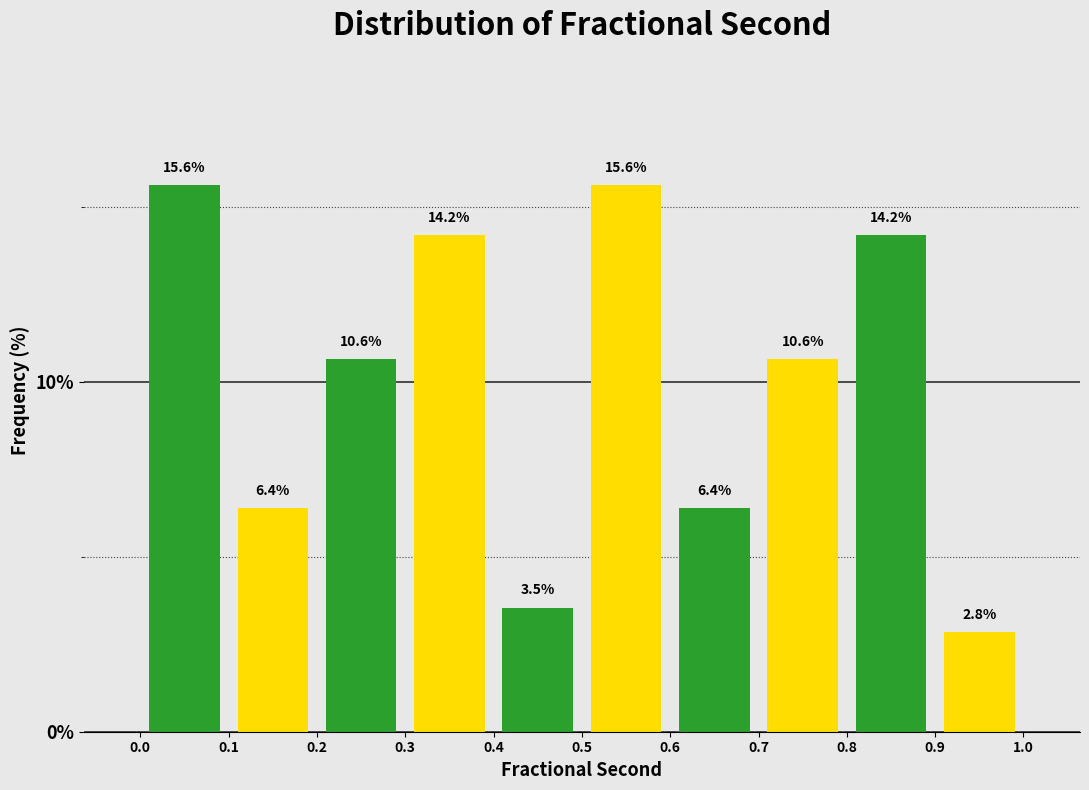

Reading left to right, list every bar in this chart as the range it spans on the x-axis followed by its height.

0.0 to 0.1: 15.6
0.1 to 0.2: 6.4
0.2 to 0.3: 10.6
0.3 to 0.4: 14.2
0.4 to 0.5: 3.5
0.5 to 0.6: 15.6
0.6 to 0.7: 6.4
0.7 to 0.8: 10.6
0.8 to 0.9: 14.2
0.9 to 1.0: 2.8